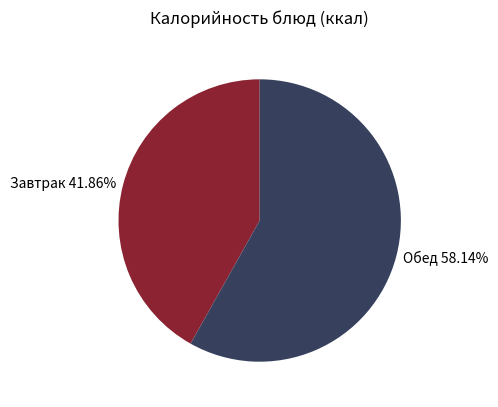

What is the ratio of the value at Завтрак 41.86% to the value at Обед 58.14%?

0.7